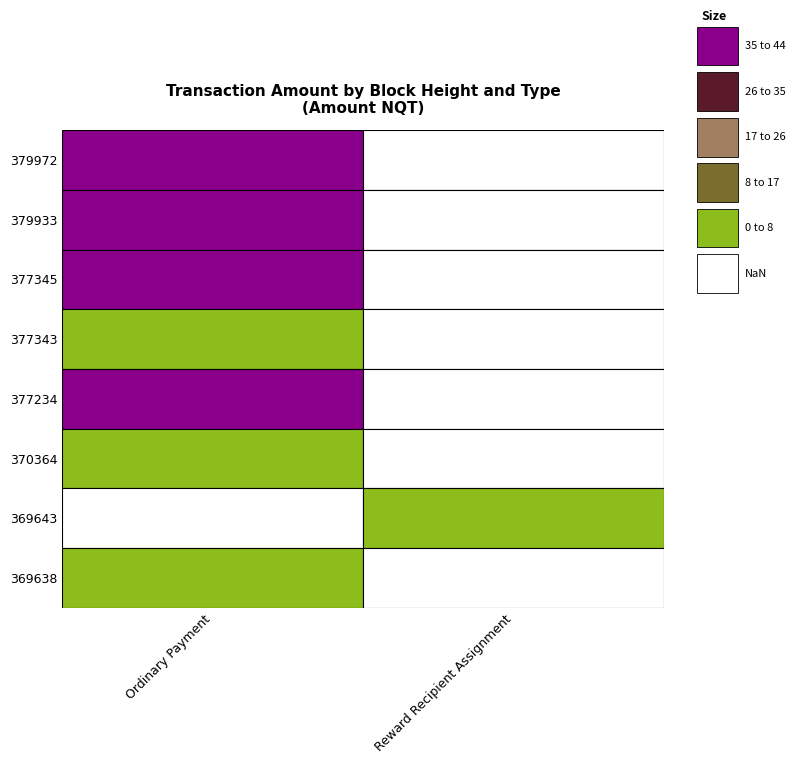

At 379972, list the series in order from smallest to largest.

Reward Recipient Assignment, Ordinary Payment